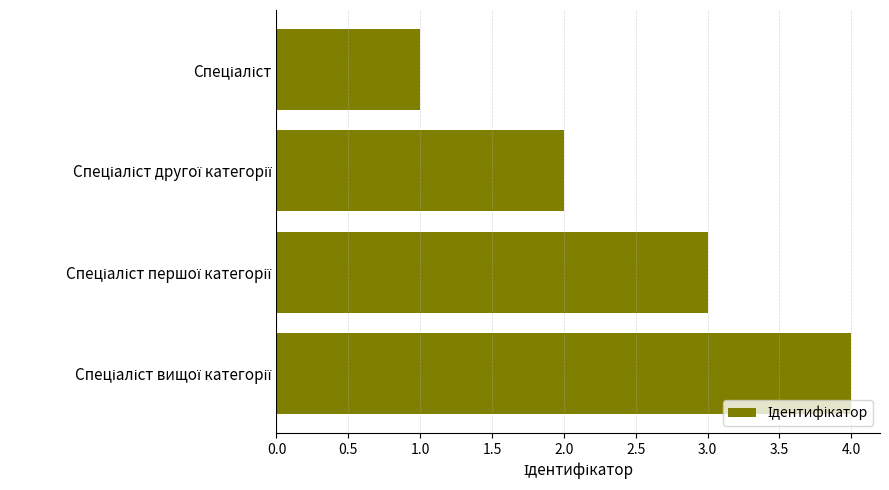

Does the chart contain any negative values?

No